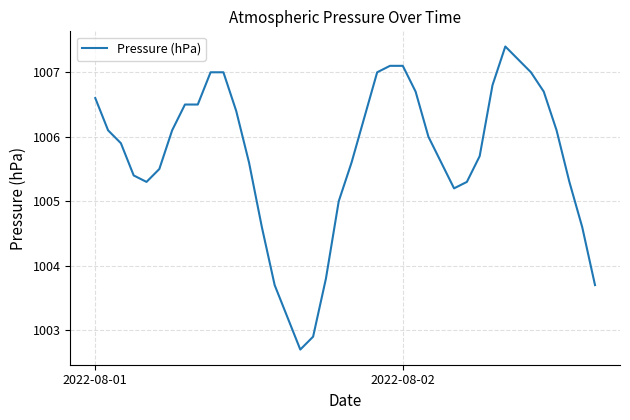

What is the maximum value shown in the chart?

1007.4